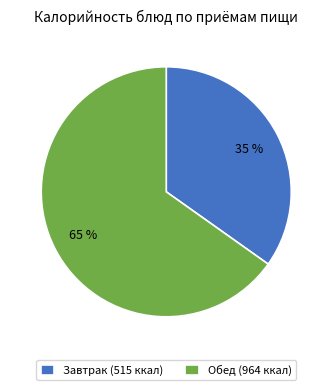

Which category has the smallest portion of the pie?

Завтрак (515 ккал)